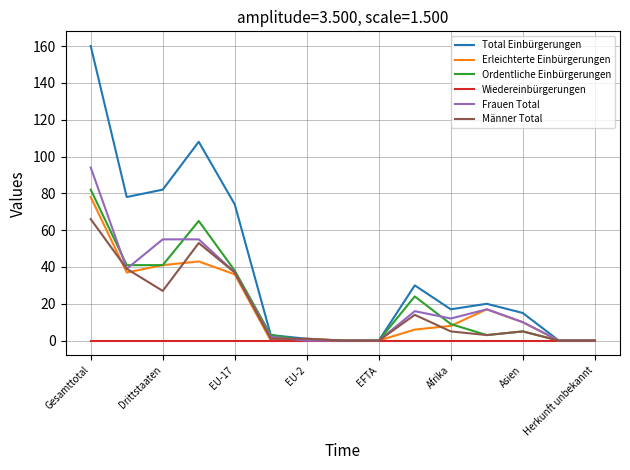

True or false: Total Einbürgerungen has more than 0 interior local peaks.

True